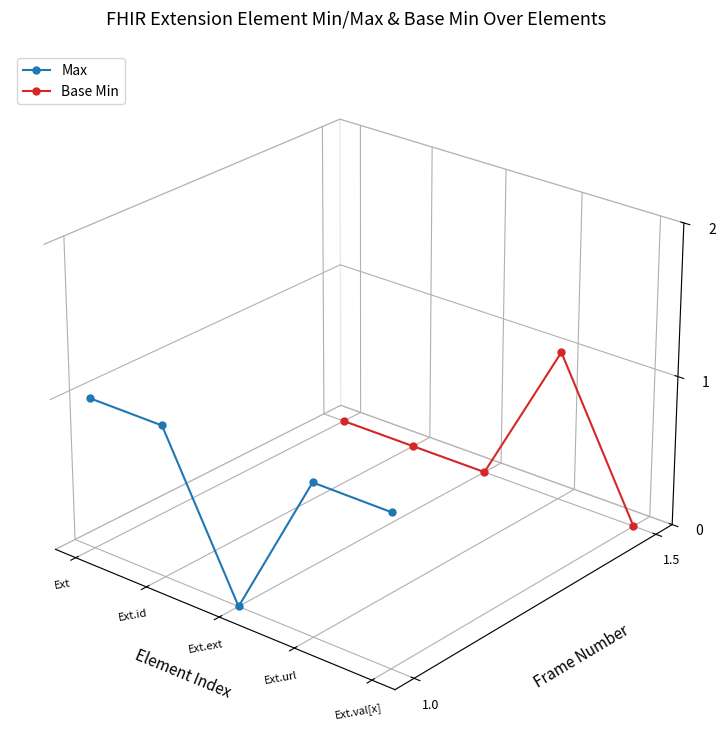

What is the label of the 4th point from the left?

Ext.url